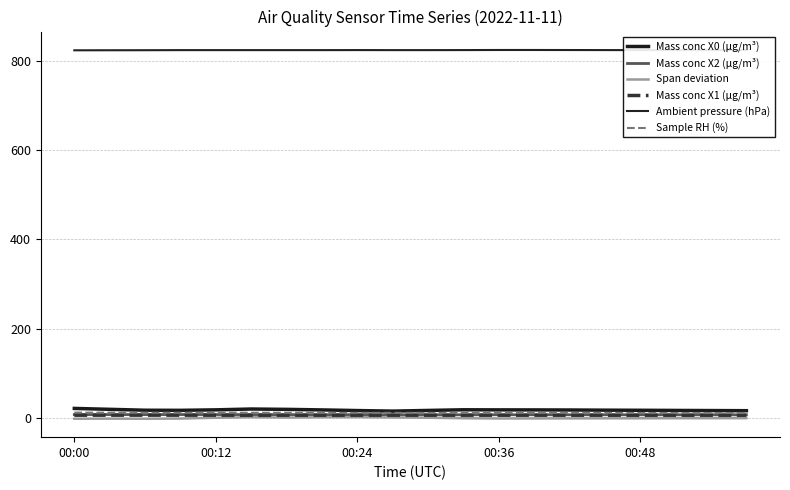

What is the maximum value for Span deviation?

1.5